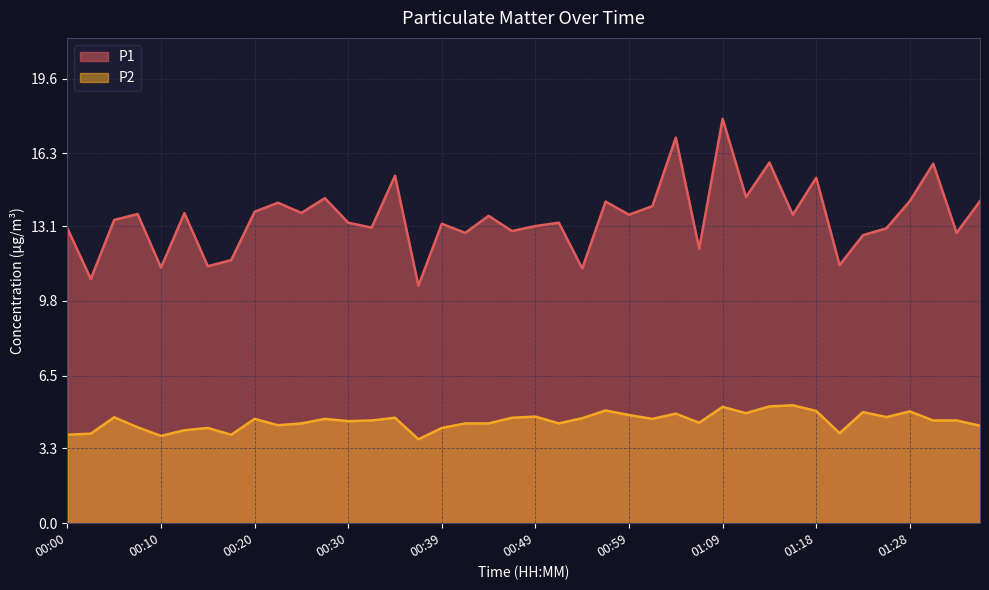

The value of P2 at 00:17 is 3.9. True or false?

True